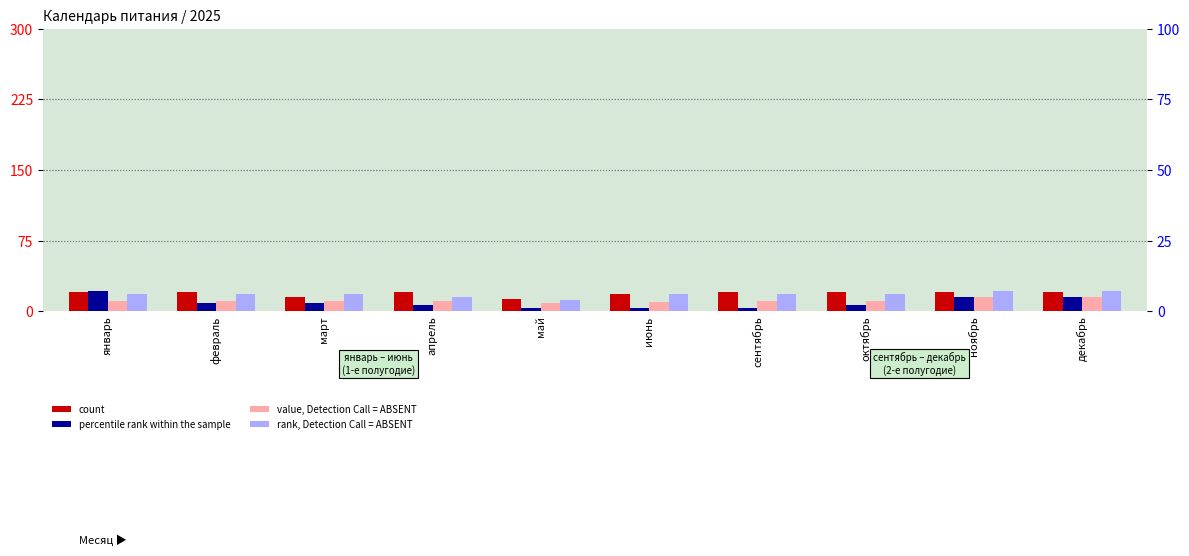

Which series changed the most between июнь and ноябрь?

value, Detection Call = ABSENT